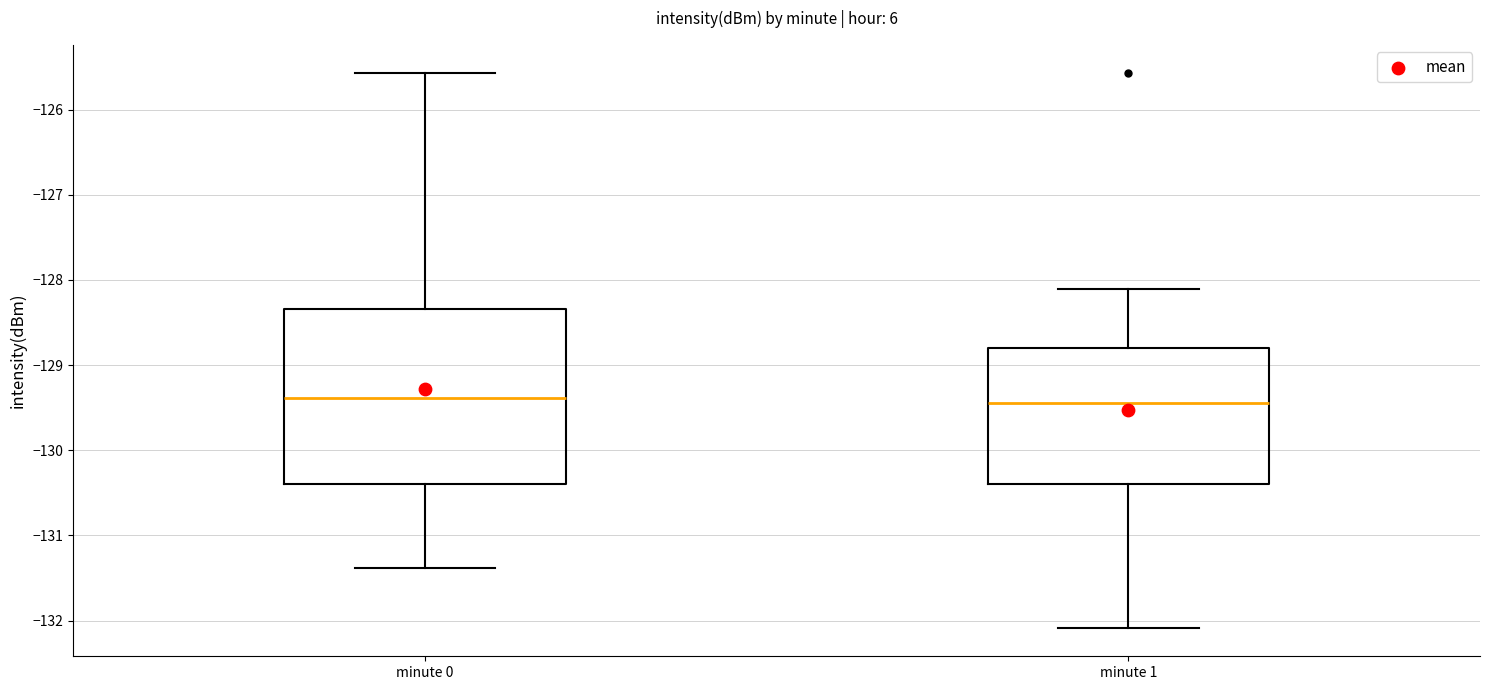

Reading left to right, transcribe this box plot: for each box, give where its median line is, the range the box spans, and where its two whiskers end, as read against the y-axis. The values are not printed on the chart, so give them approximately, as read against the axis.

minute 0: median -129.4, box -130.4 to -128.3, whiskers -131.4 to -125.6
minute 1: median -129.4, box -130.4 to -128.8, whiskers -132.1 to -128.1